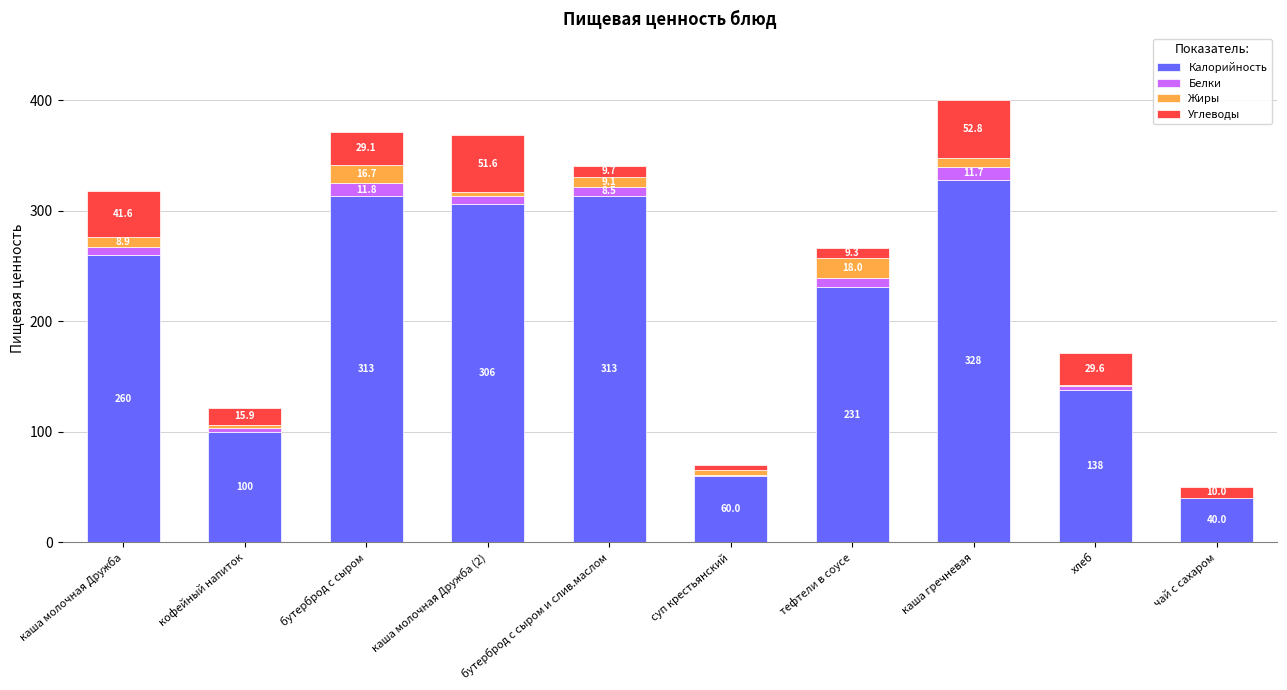

Read the Калорийность value at каша молочная Дружба.

260.0